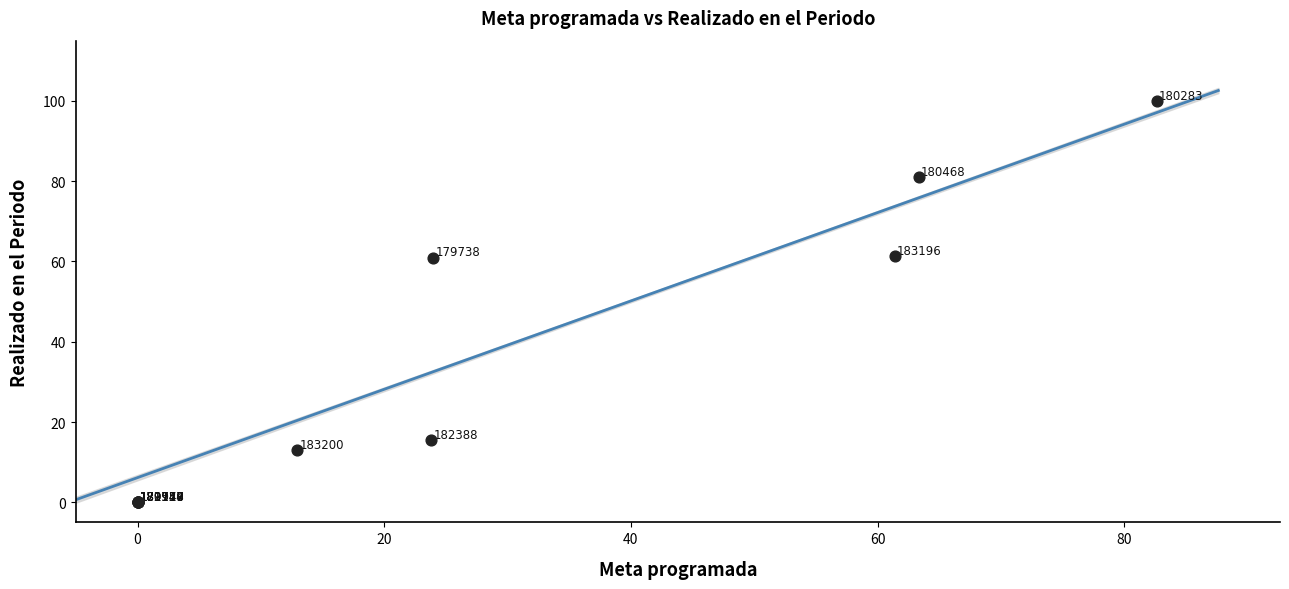

What Y value in the scatter plot is closest to 50?

61.0